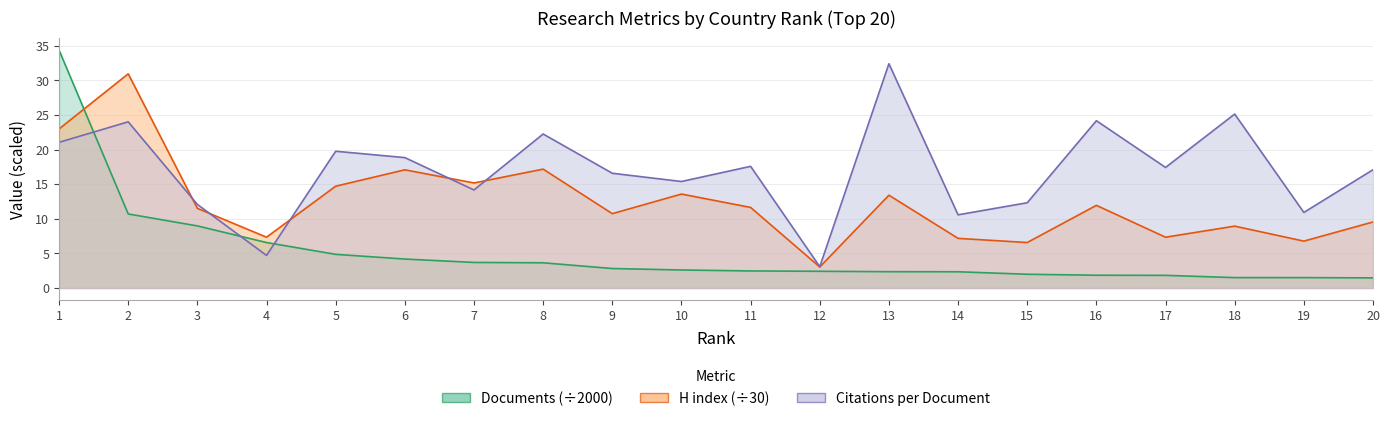

Rank the categories by Citations per document value from highest to lowest.

13, 18, 16, 2, 8, 1, 5, 6, 11, 17, 20, 9, 10, 7, 15, 3, 19, 14, 4, 12